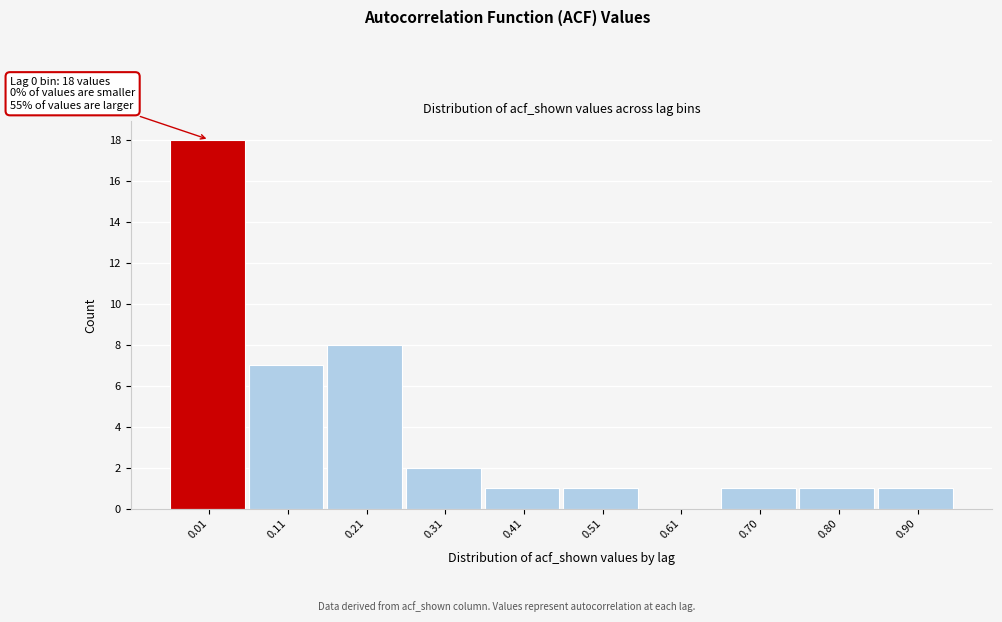

Reading left to right, extract all data points from this chart.

0.01=18	0.11=7	0.21=8	0.31=2	0.41=1	0.51=1	0.61=0	0.70=1	0.80=1	0.90=1